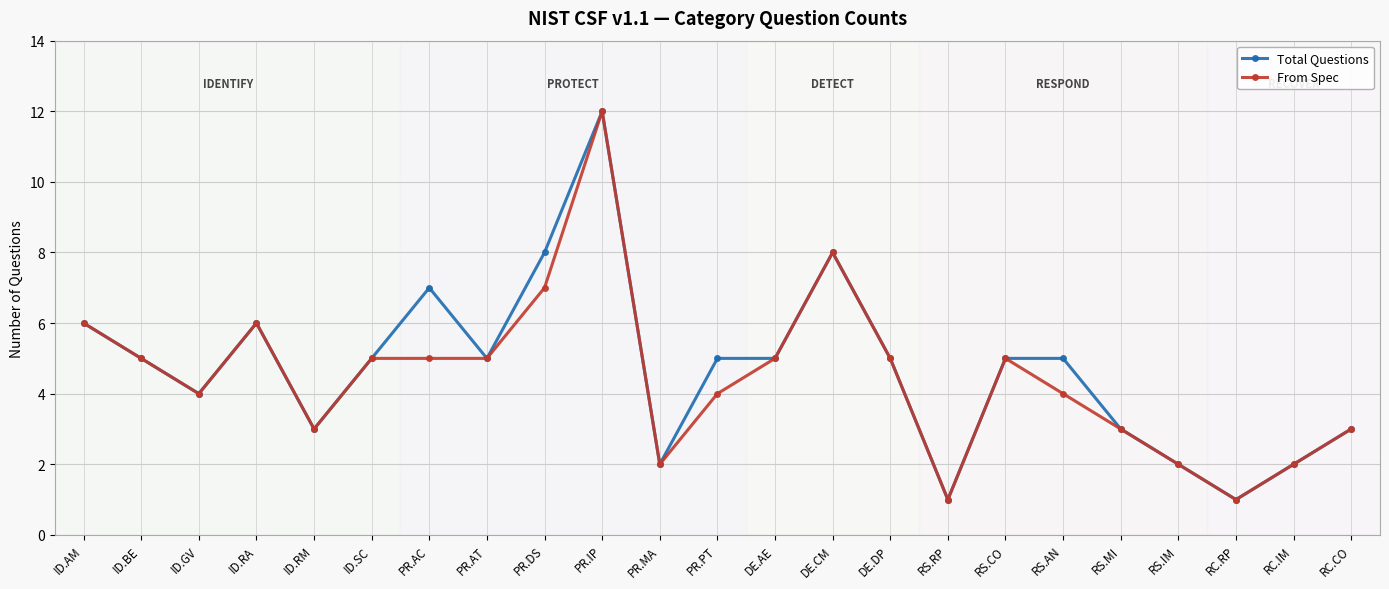

What is the greatest value displayed?

12